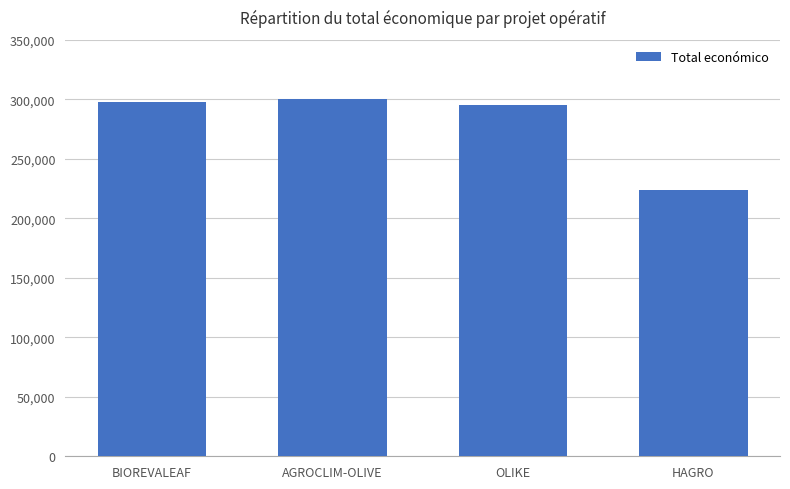

What is the sum of all values?

1116783